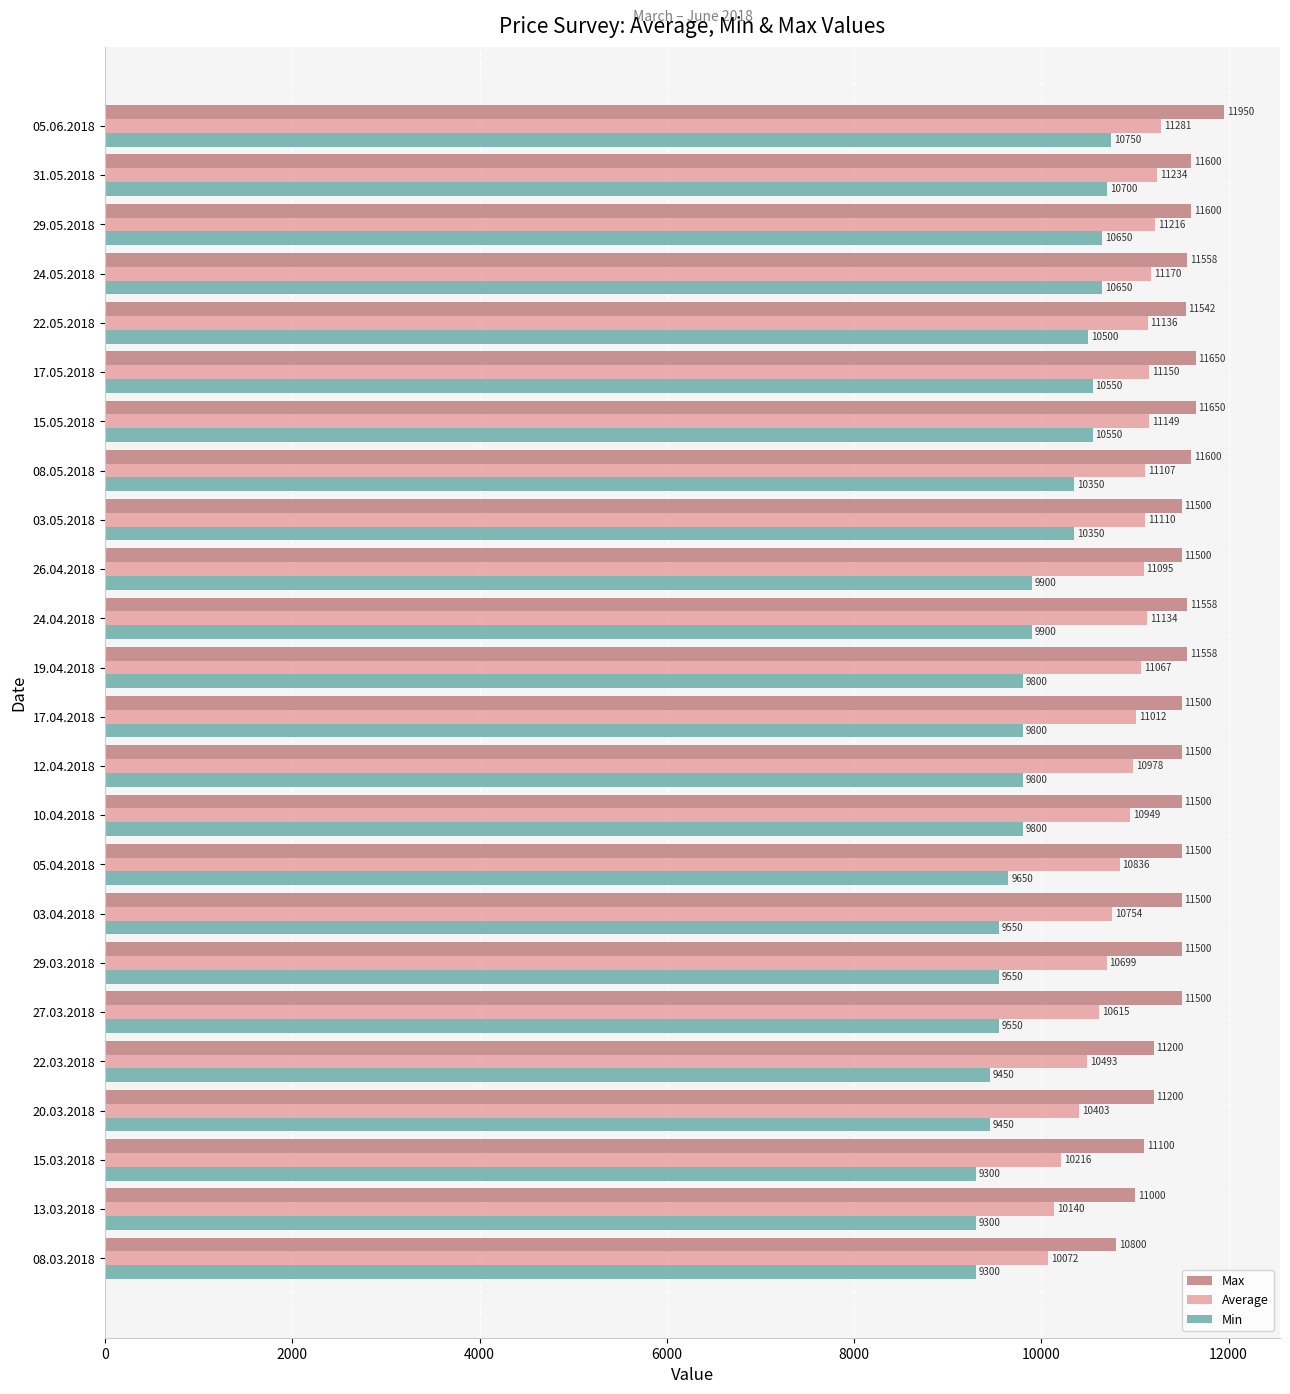

What is the sum of the Max values at 22.05.2018 and 13.03.2018?

22542